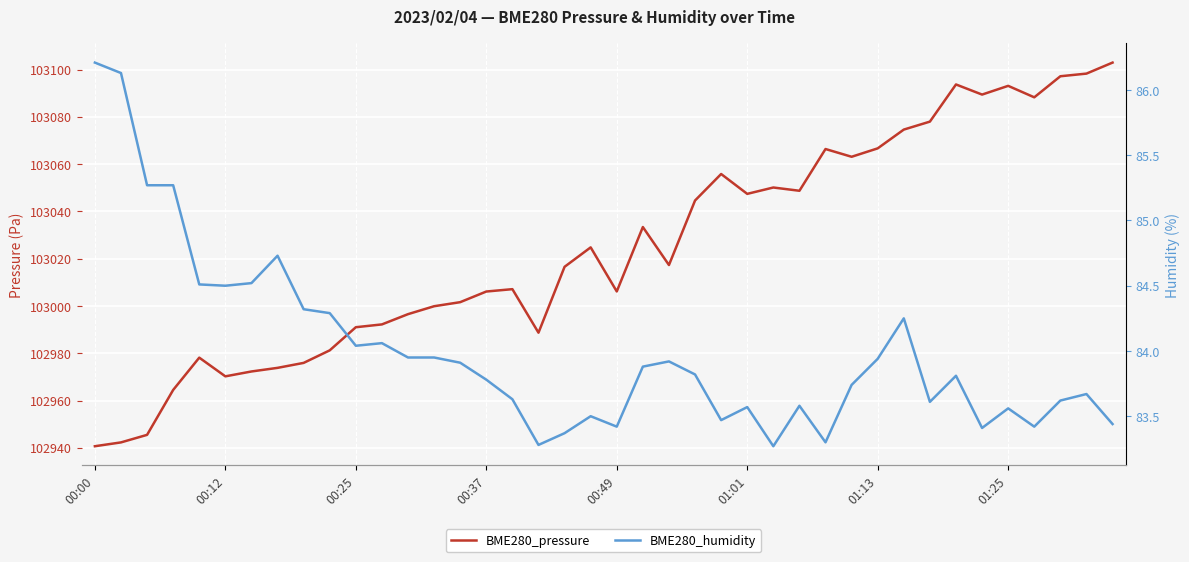

The BME280_humidity series shows 146.8 at 11. True or false?

False